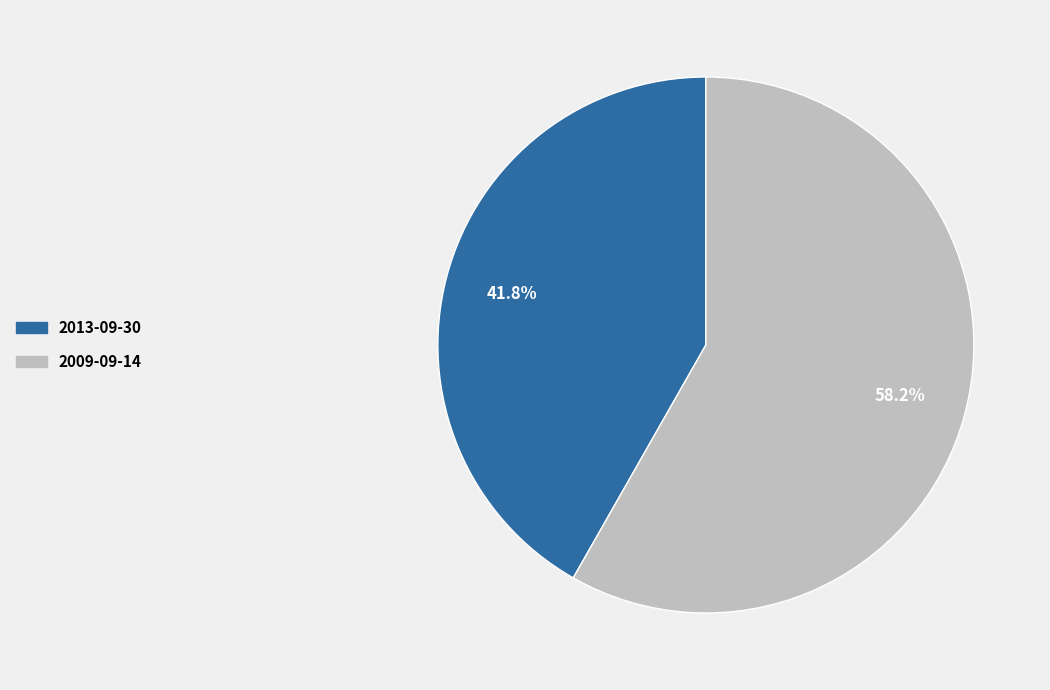

To the nearest percent, what is the average slice percentage?

50%